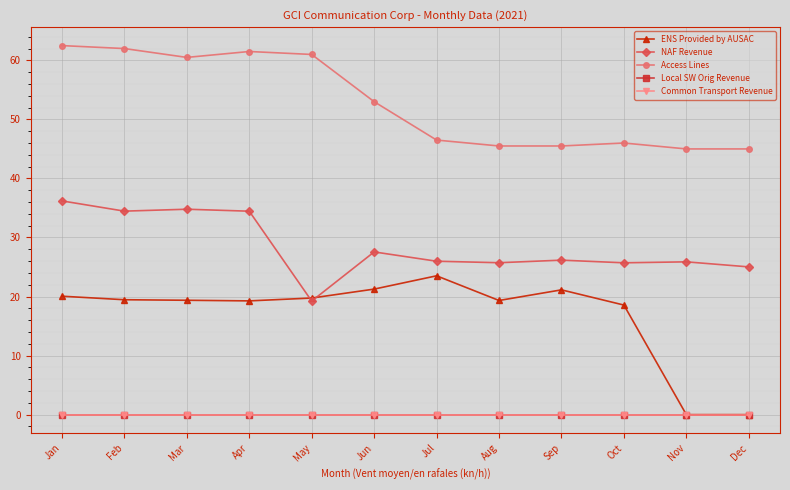

Does the chart have visible grid lines?

Yes